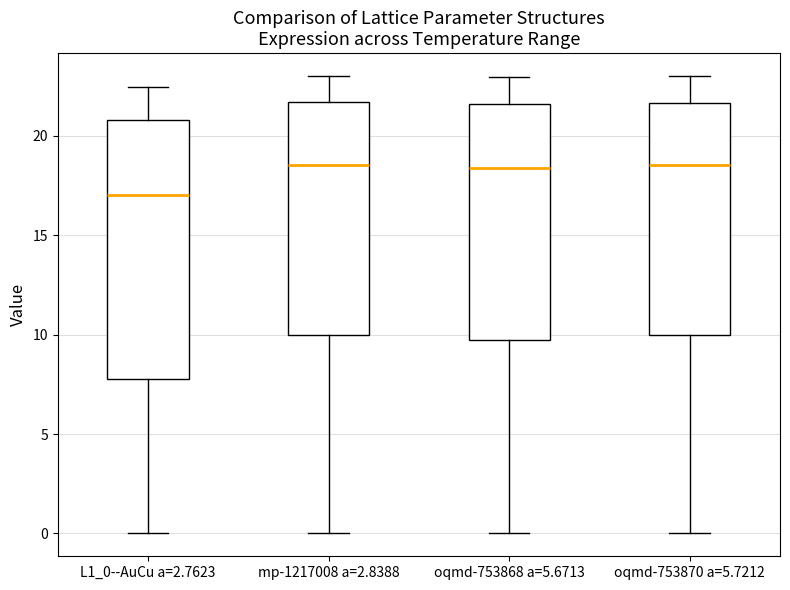

Comparing the boxes themselves (not the whiskers), which one is the tallest?

L1_0--AuCu a=2.7623